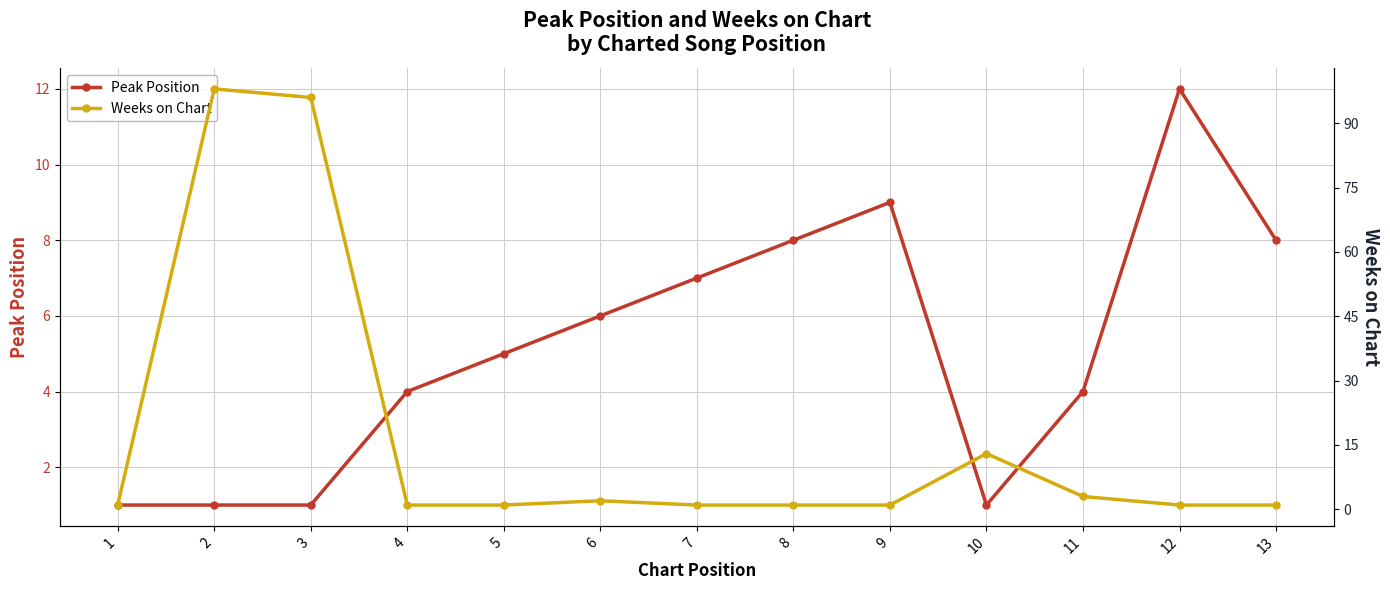

True or false: Weeks on Chart has a value of 3 at 6.

False